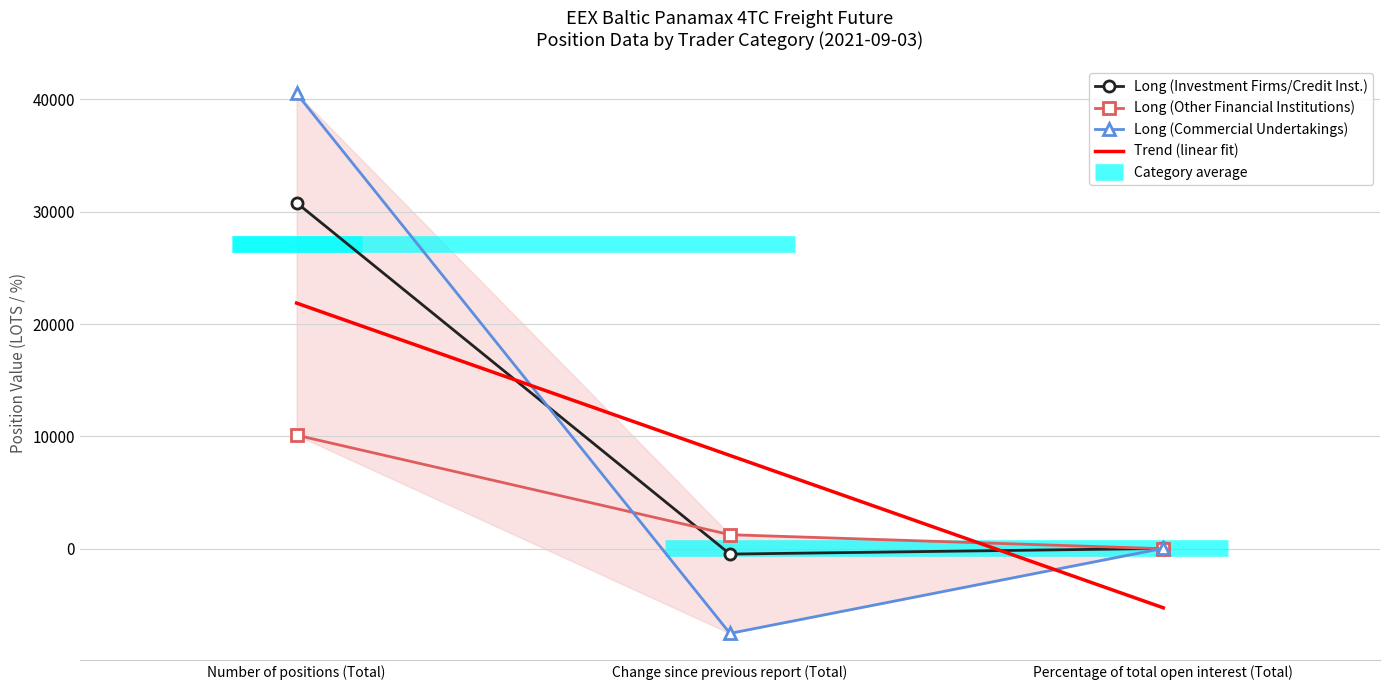

What is the maximum value shown in the chart?

40525.1